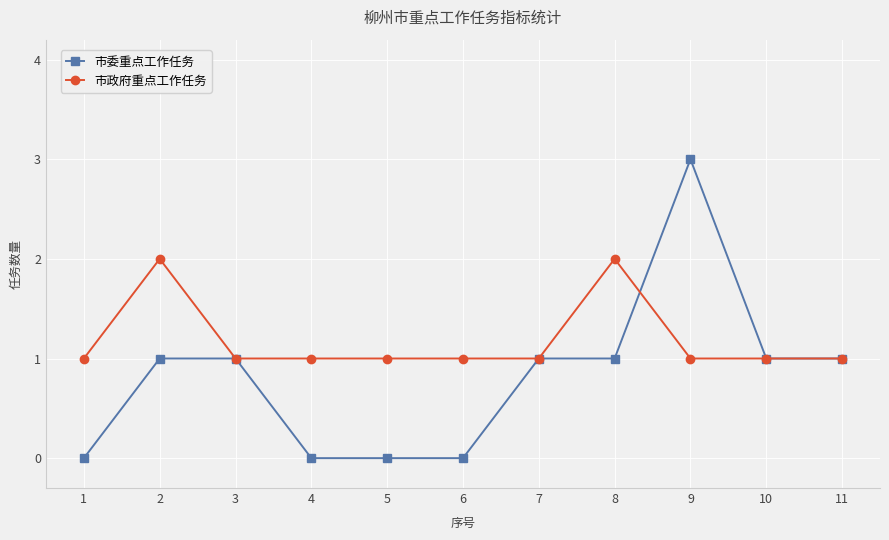

Rank the series at 1 from highest to lowest value.

市政府重点工作任务, 市委重点工作任务